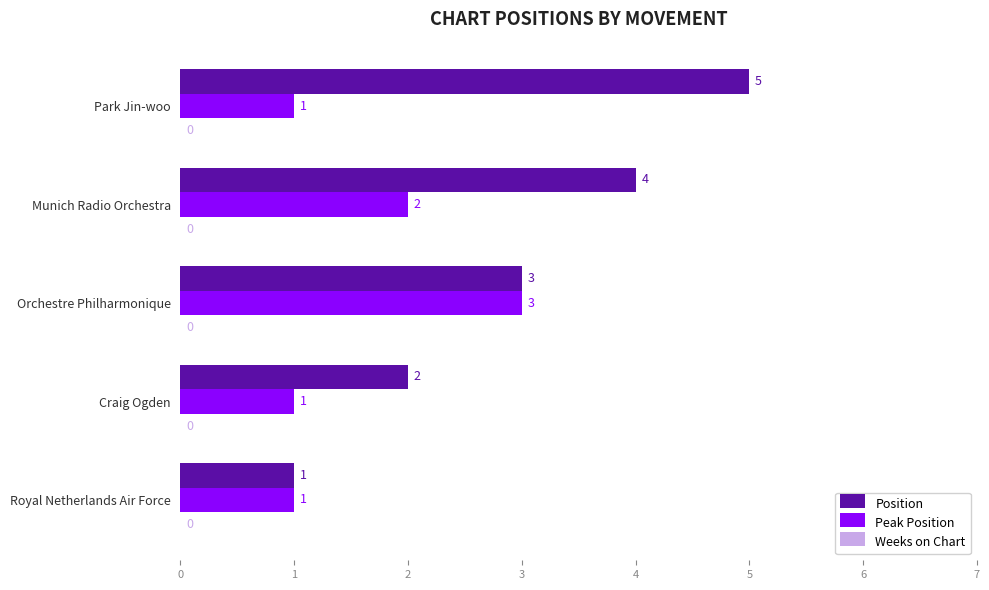

Which category has the highest value across all series?

Park Jin-woo